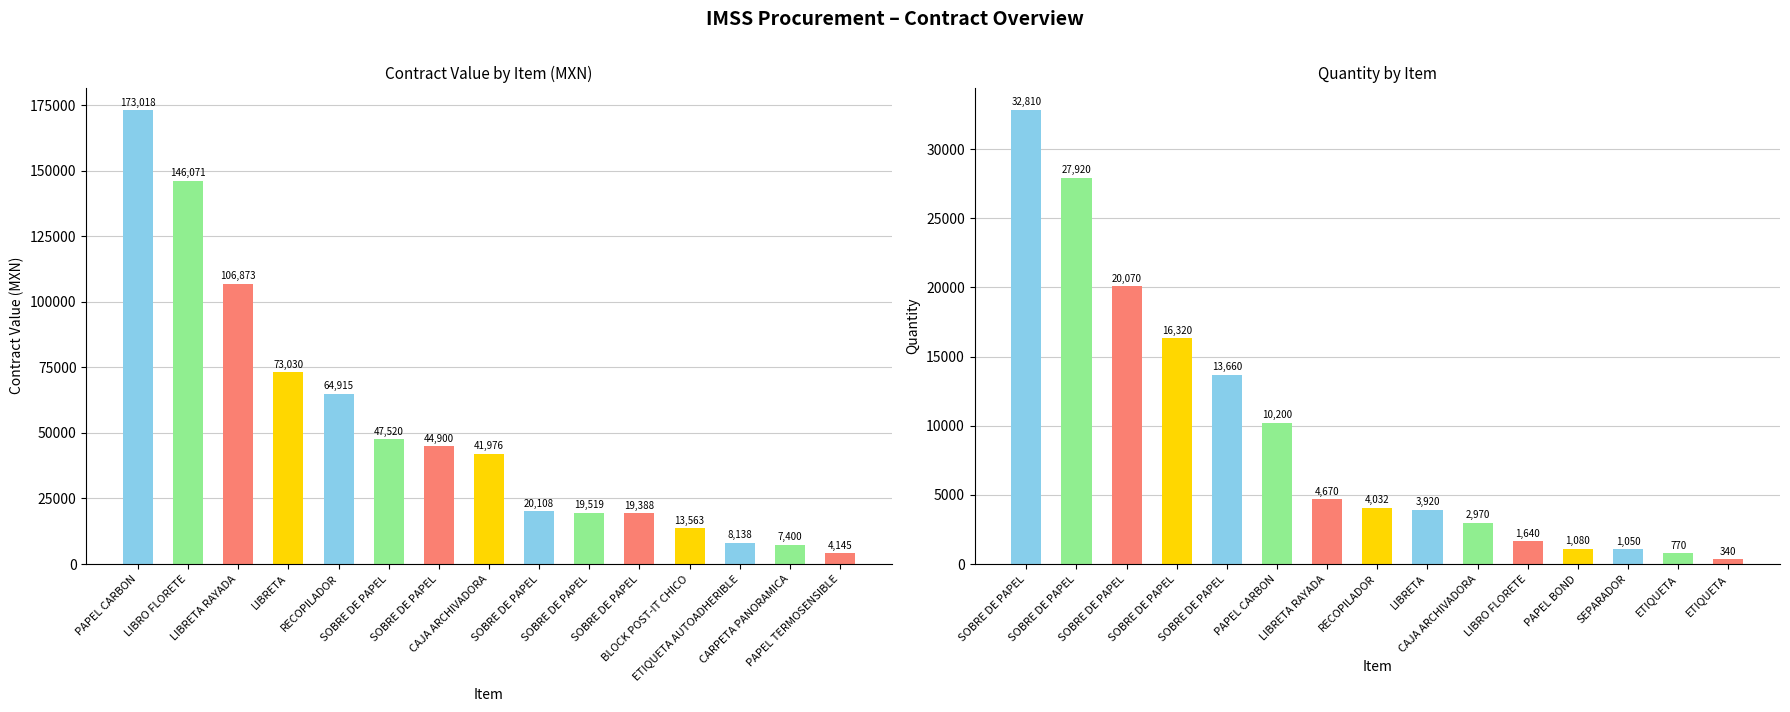

At which label does contracts.value.amount first exceed 41976?

PAPEL CARBON